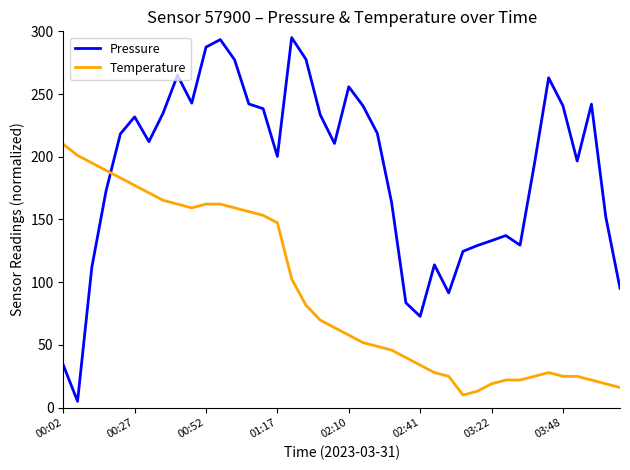

Which series has the largest total across all categories?

Pressure